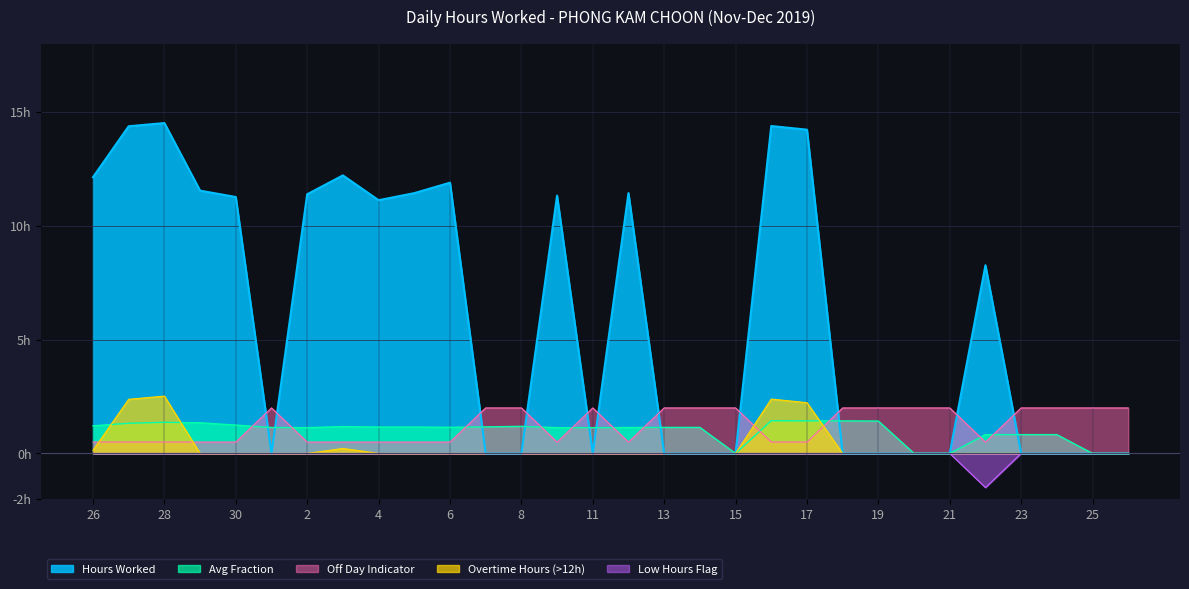

What is the label of the 17th point from the right?

10